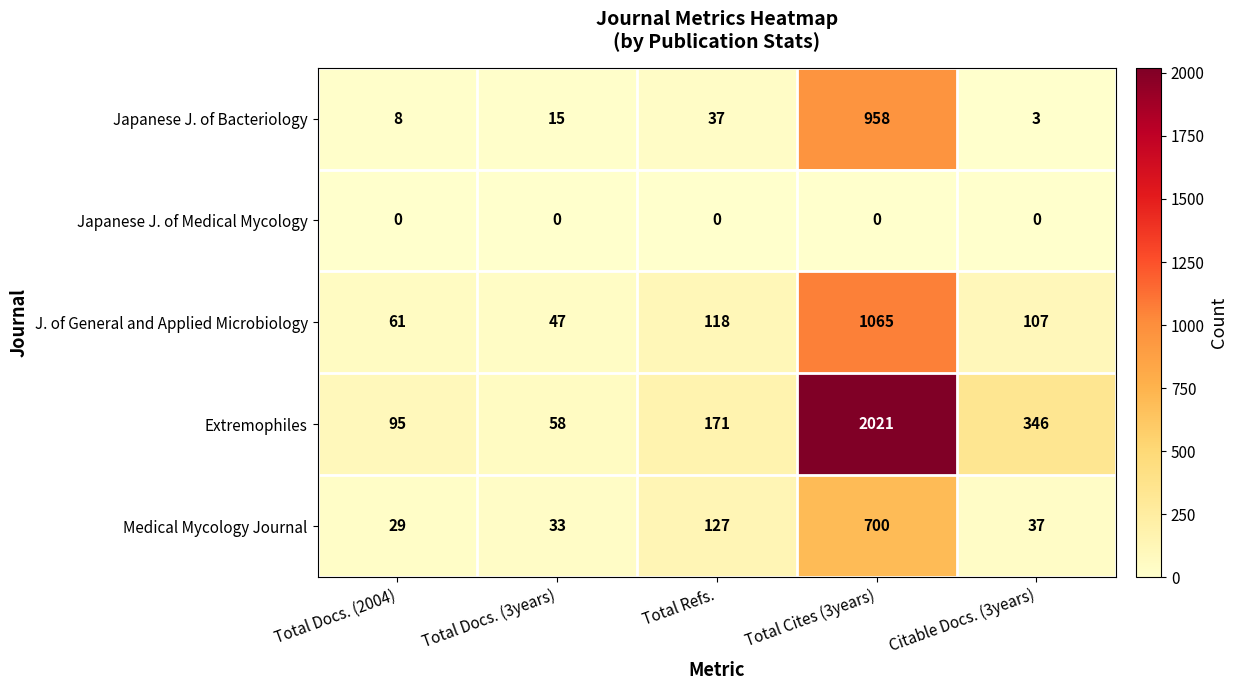

At which category does the chart reach its peak across all series?

Total Cites (3years)